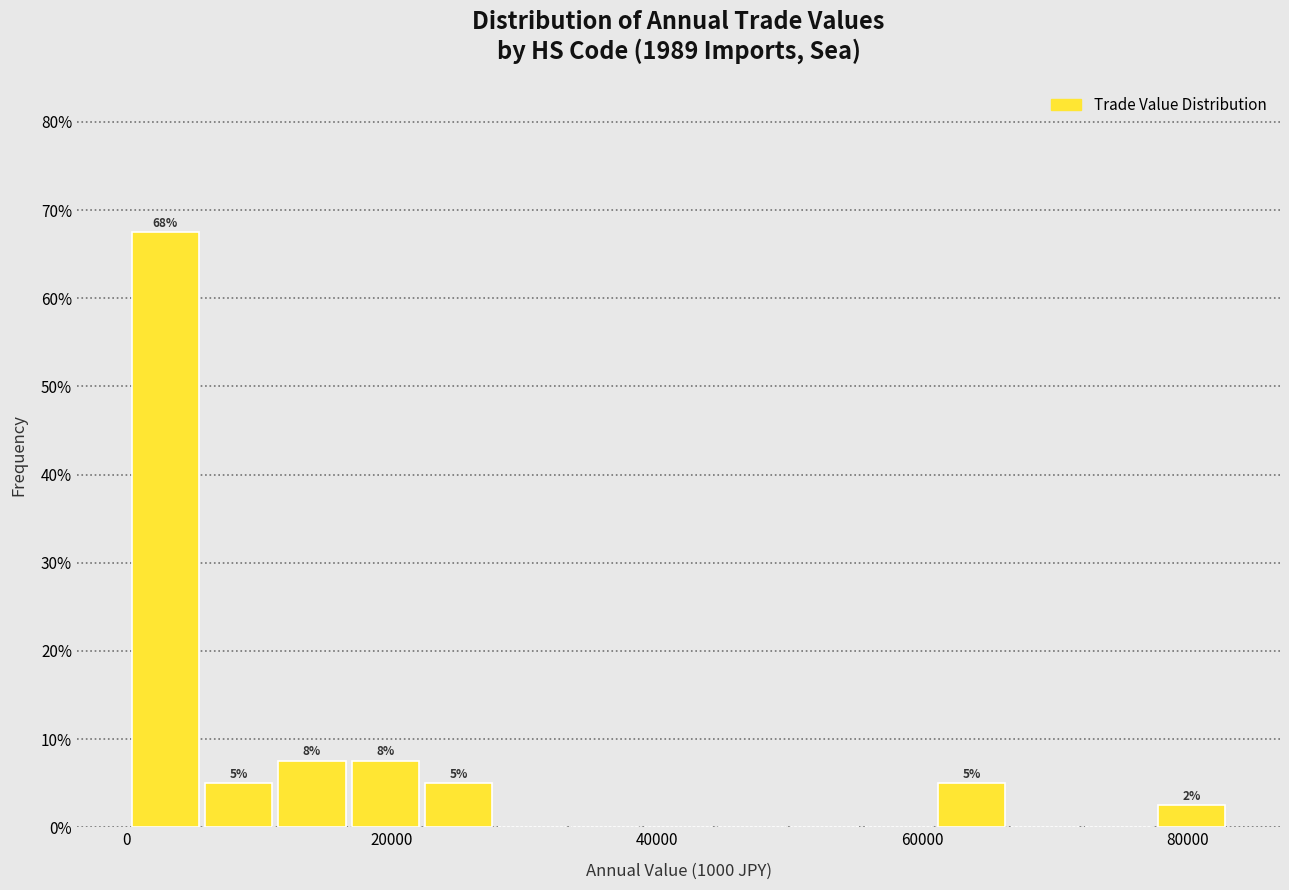

Around what value on the x-axis is the tallest bar? Give the approximate position of its centre, as read against the axis.

2000